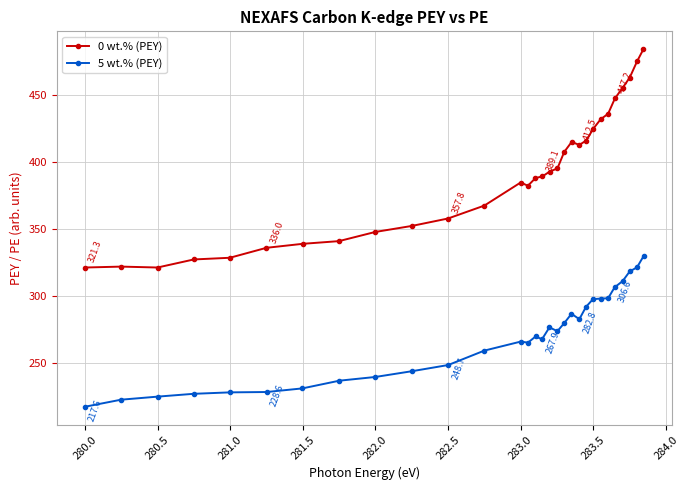

True or false: 5 wt.% (PEY) and 0 wt.% (PEY) intersect in this chart.

False